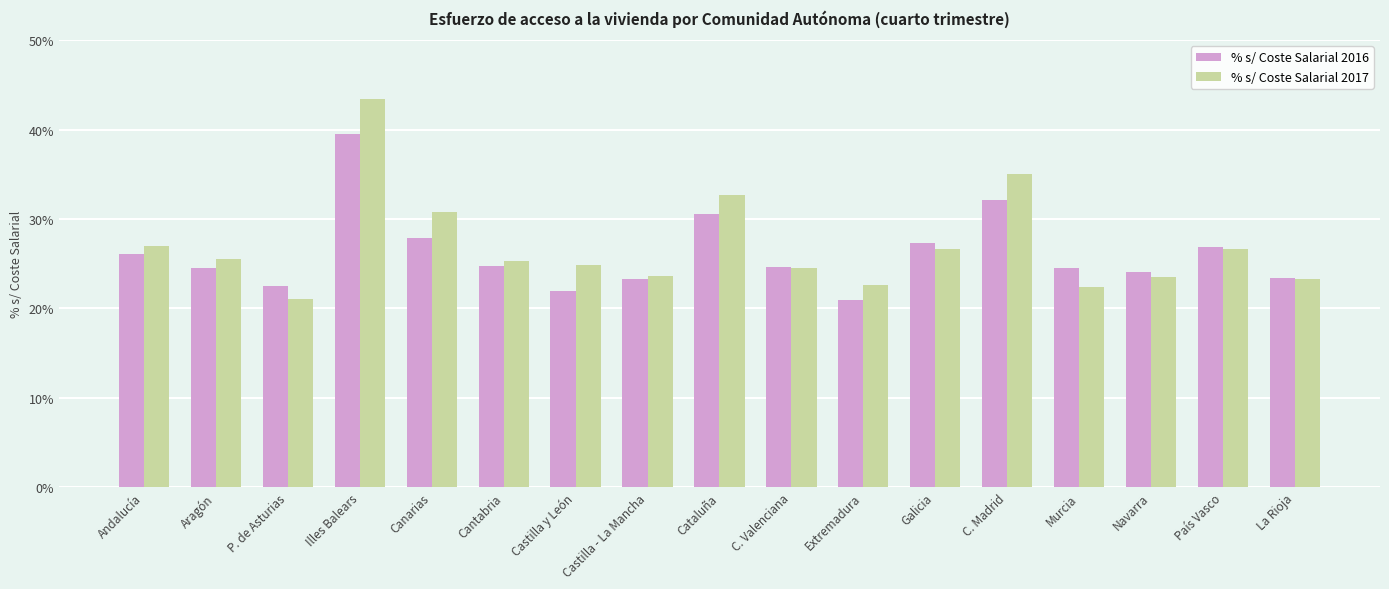

Where does the % s/ Coste Salarial 2017 series first go above 25?

Andalucía